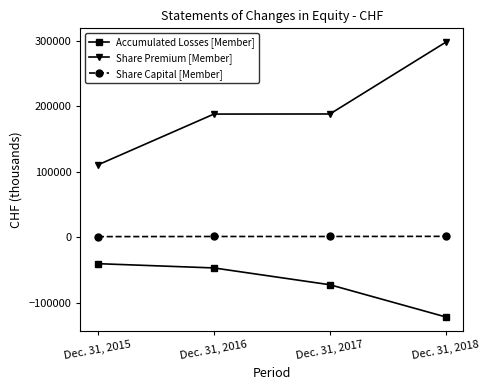

The value of Accumulated Losses [Member] at Dec. 31, 2016 is -46921. True or false?

True